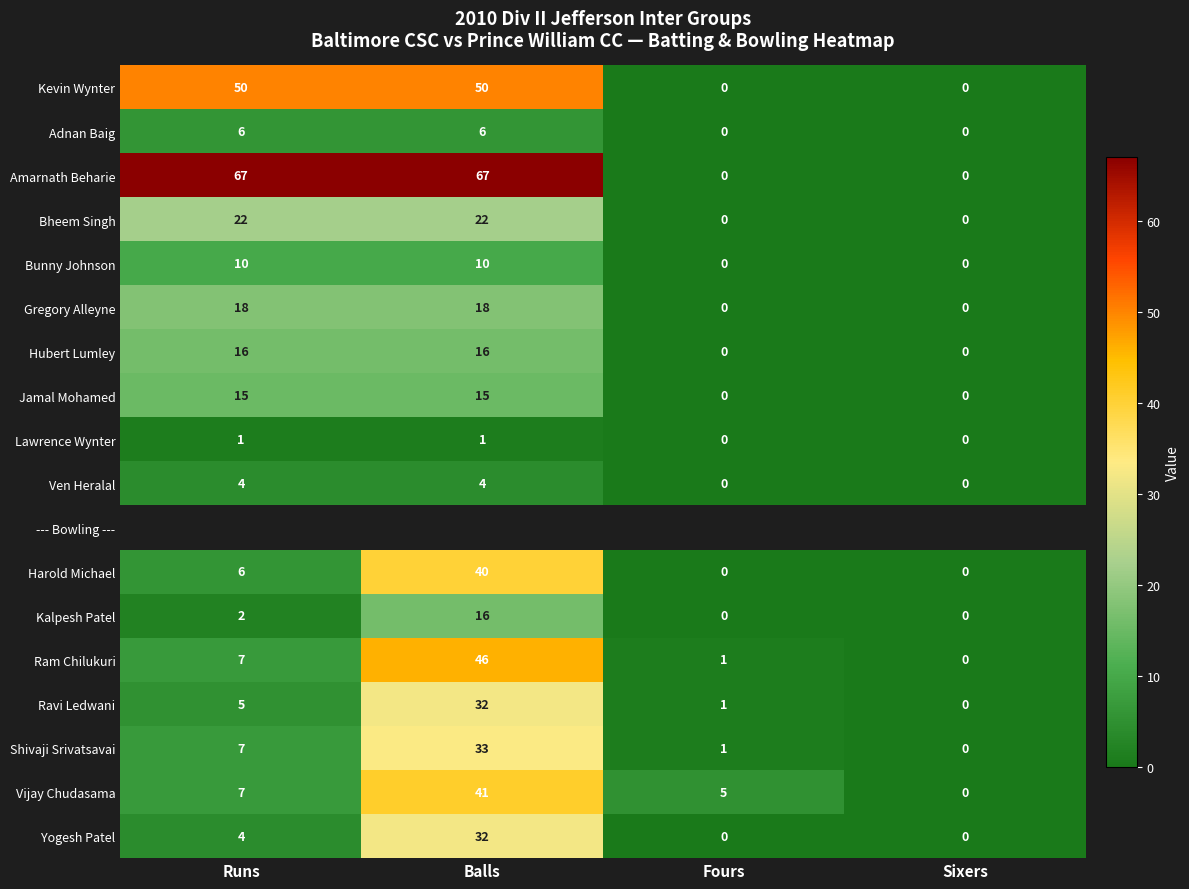

What is the difference between the Amarnath Beharie values at Runs and Fours?

67